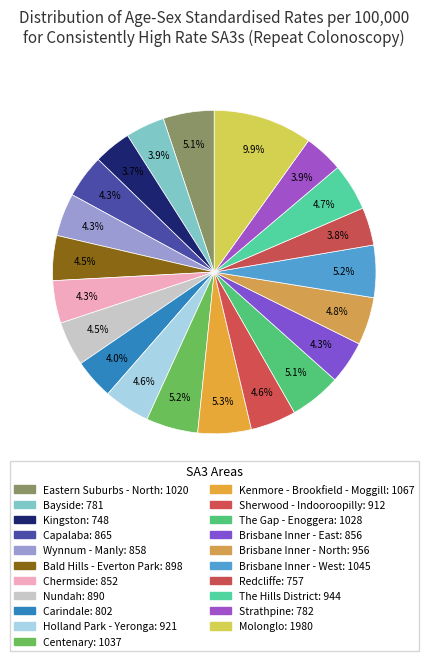

Rank the categories by value from lowest to highest.

Kingston, Redcliffe, Bayside, Strathpine, Carindale, Chermside, Brisbane Inner - East, Wynnum - Manly, Capalaba, Nundah, Bald Hills - Everton Park, Sherwood - Indooroopilly, Holland Park - Yeronga, The Hills District, Brisbane Inner - North, Eastern Suburbs - North, The Gap - Enoggera, Centenary, Brisbane Inner - West, Kenmore - Brookfield - Moggill, Molonglo